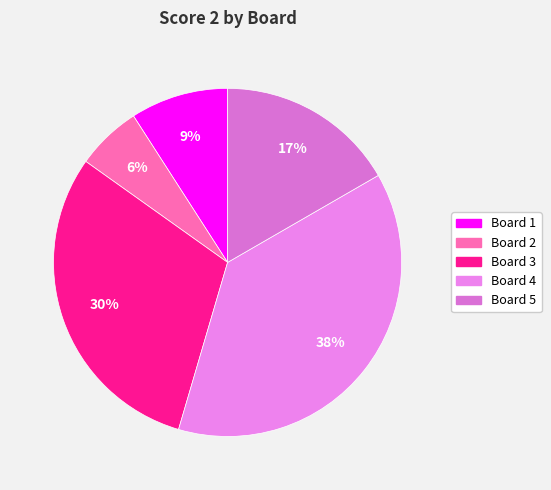

Rank the categories by value from highest to lowest.

Board 4, Board 3, Board 5, Board 1, Board 2